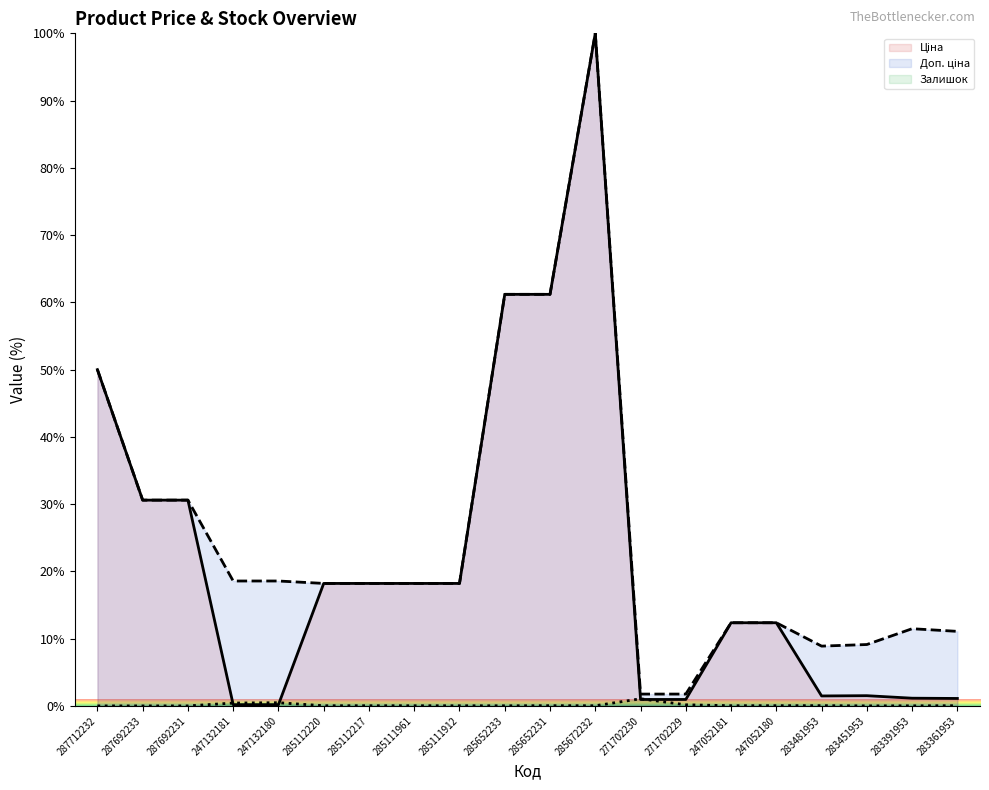

Rank the series by their maximum value, from highest to lowest.

Ціна (line), Доп. ціна (line), Залишок (line)